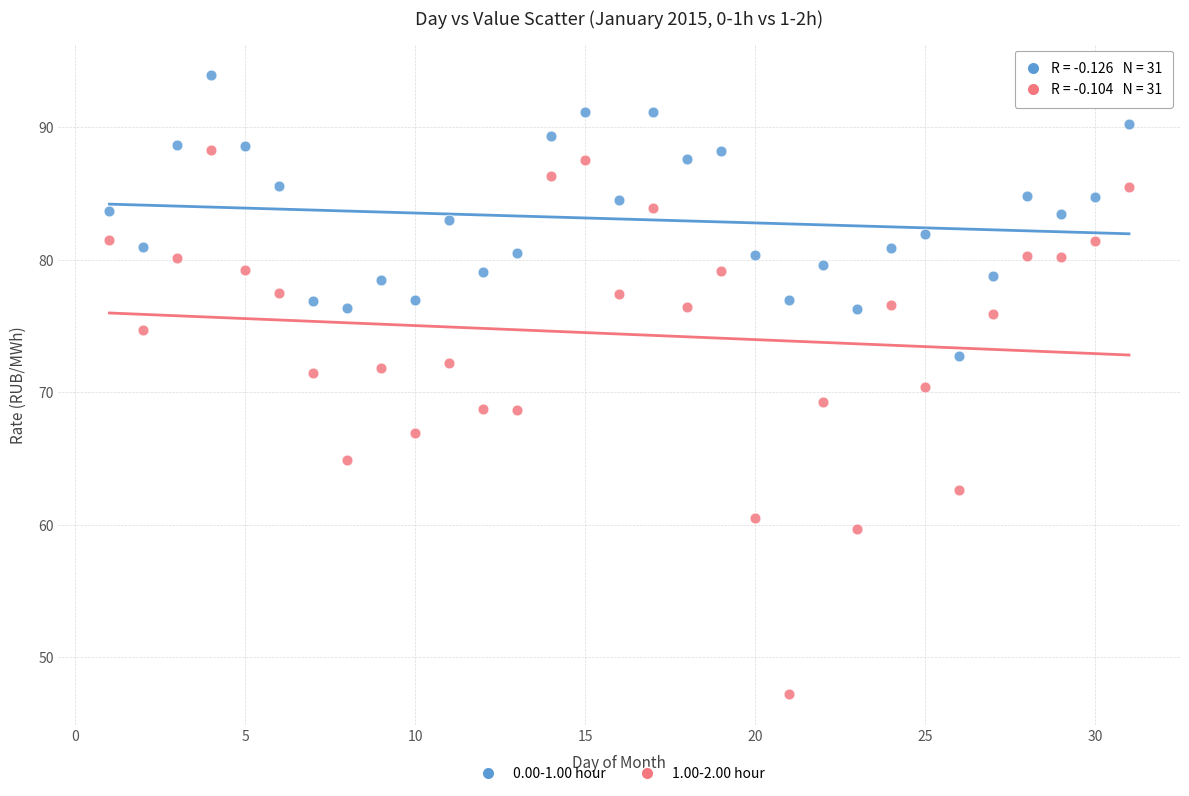

Across all data points, what is the range of X values (max minus min)?

30.0